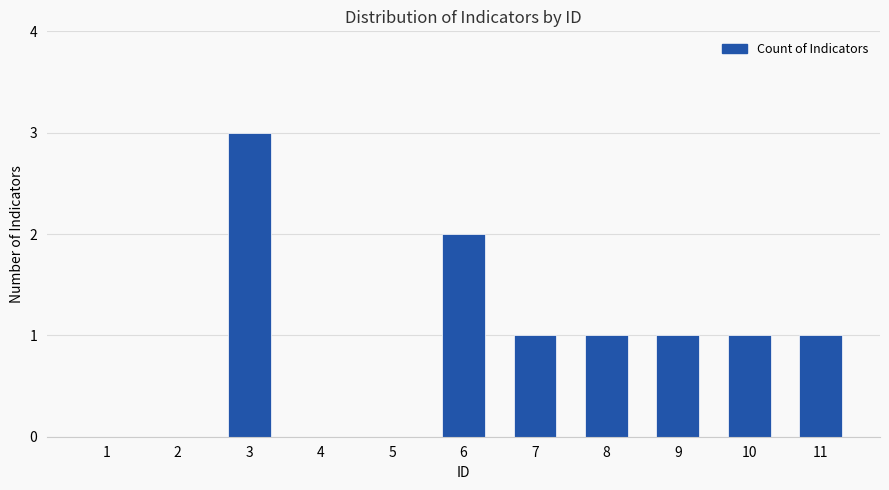

At which label does the data first exceed 1?

3